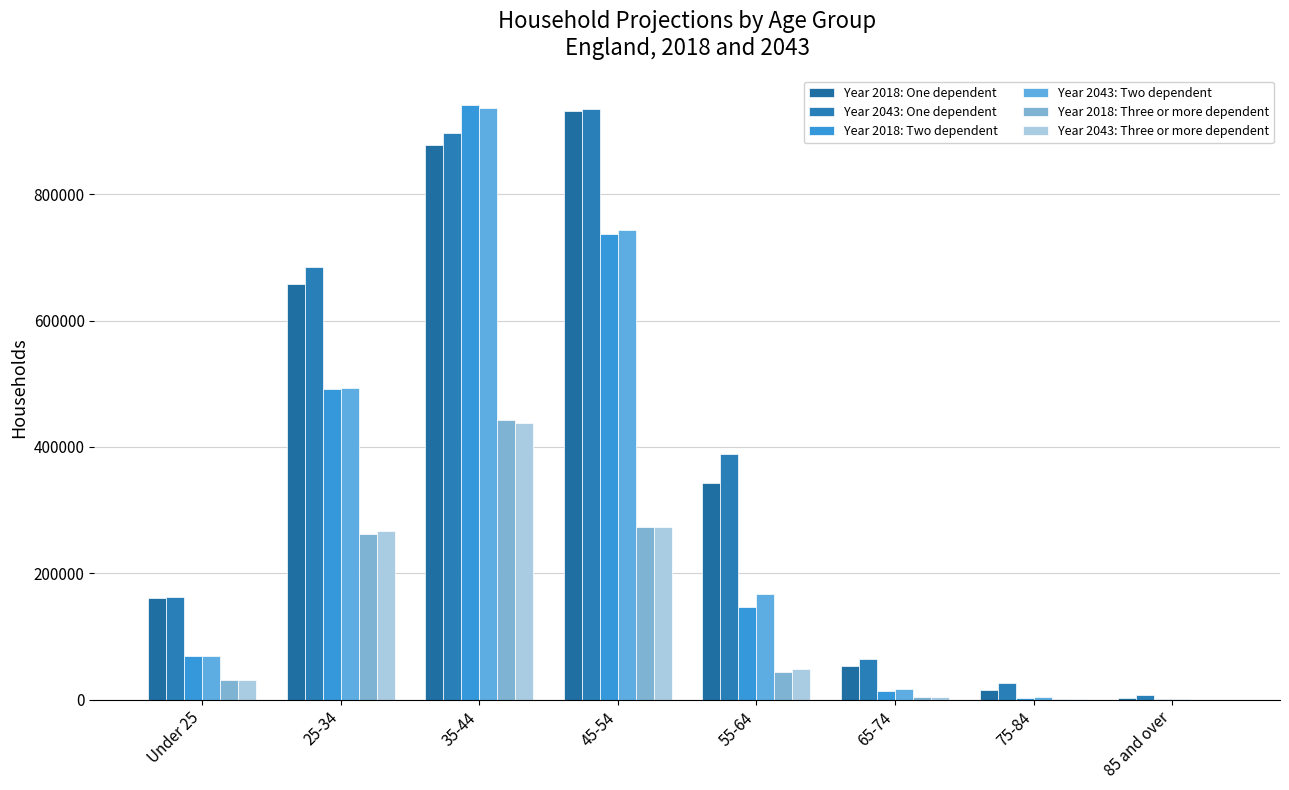

How many series are shown in this chart?

6